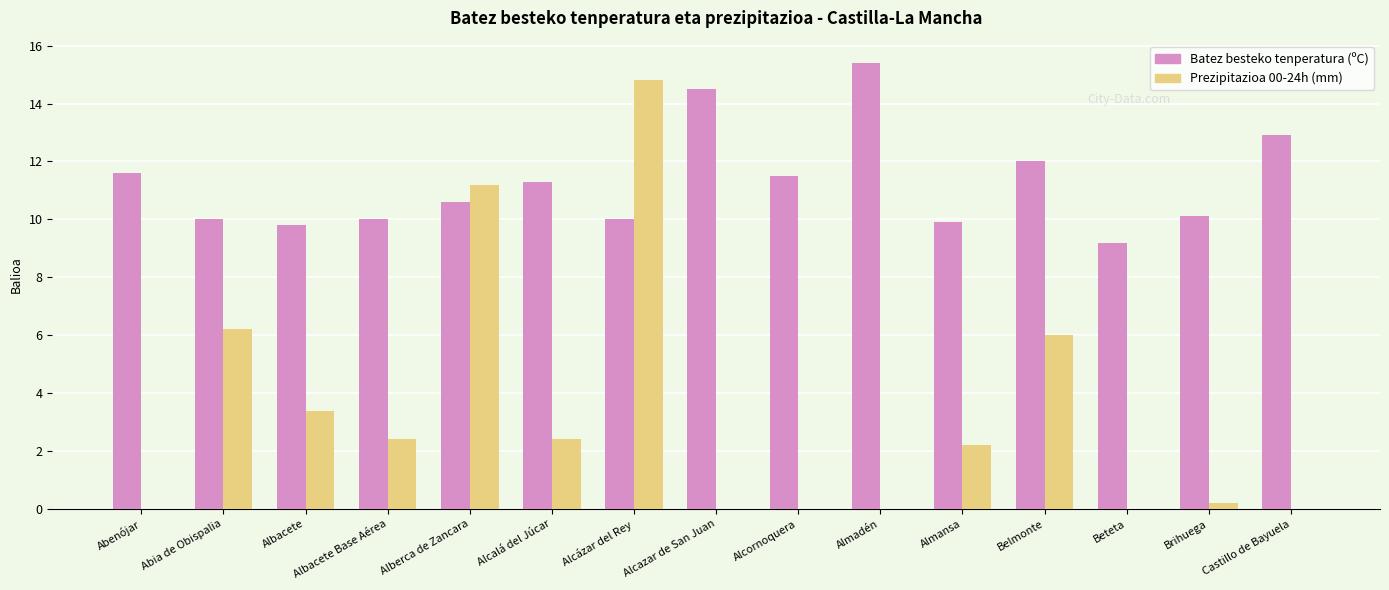

Between Alcazar de San Juan and Belmonte, which series saw the biggest shift?

Prezipitazioa 00-24h (mm)